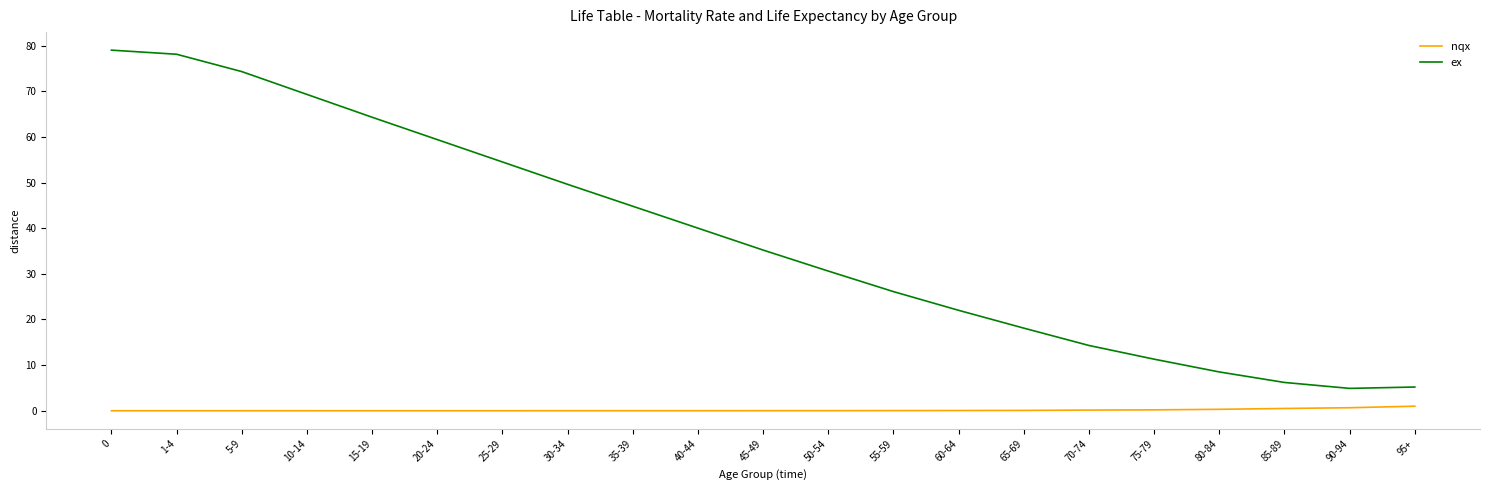

How many series are shown in this chart?

2